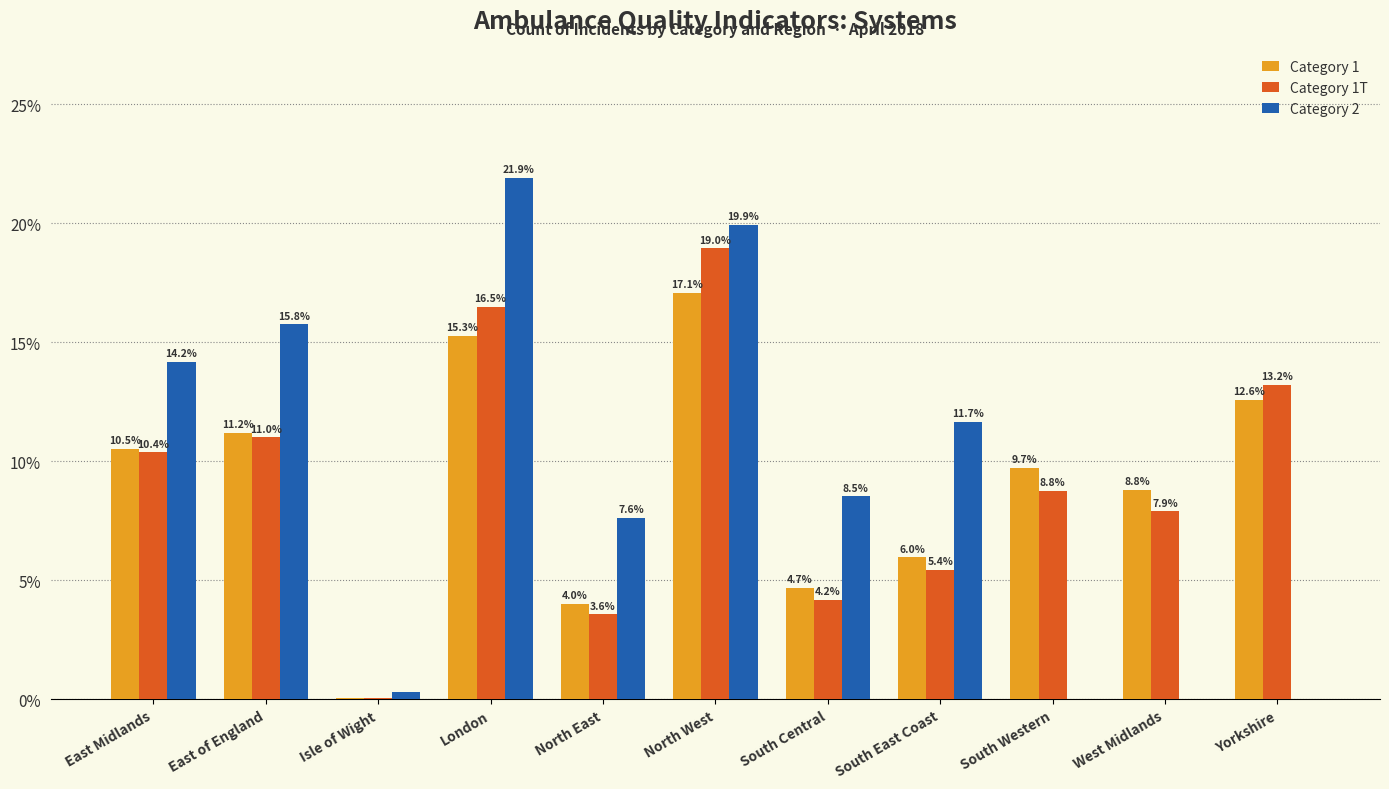

What is the approximate value of Category 1T at West Midlands?

7.9